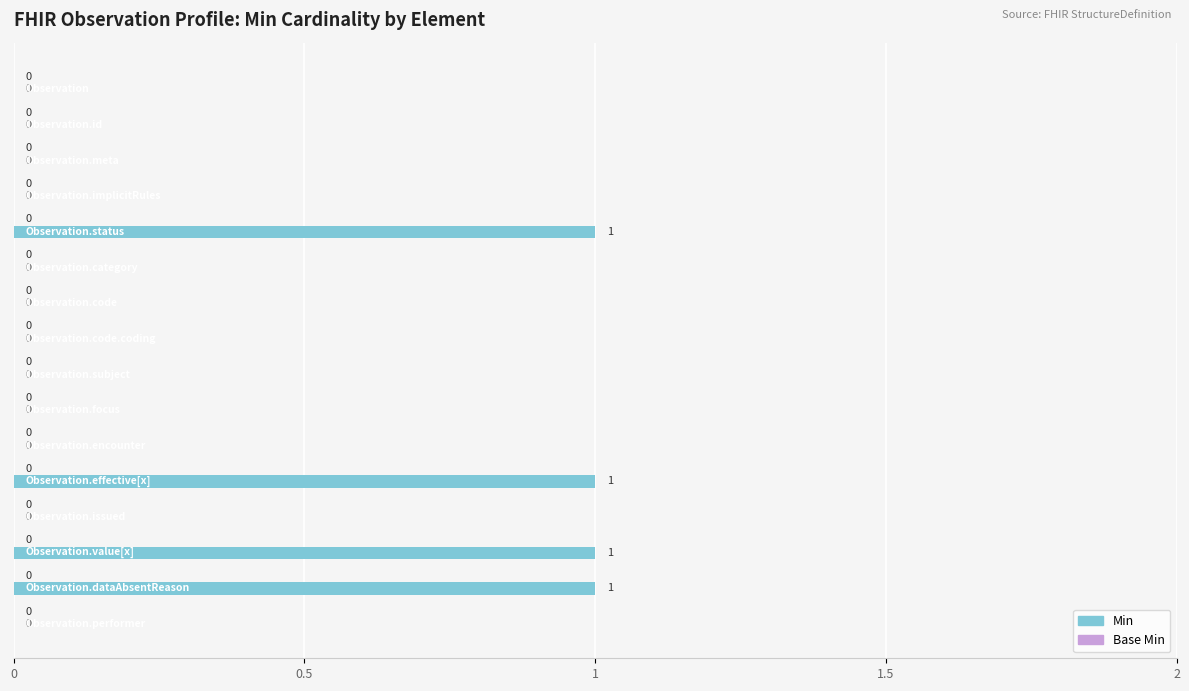

What is the sum of all values?

4